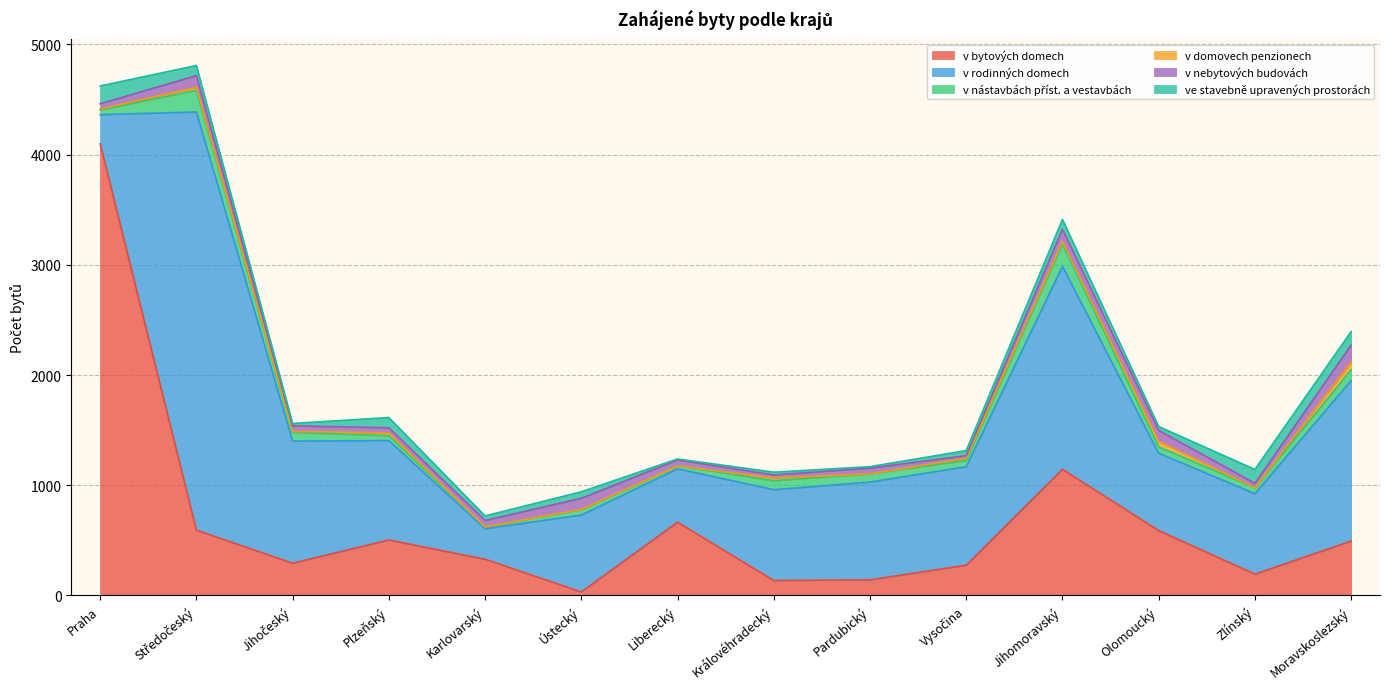

What is the difference between the v bytových domech values at Středočeský and Pardubický?

451